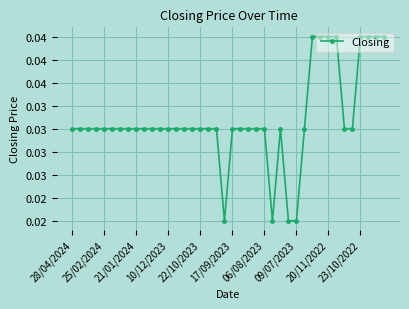

Does the chart have visible grid lines?

Yes